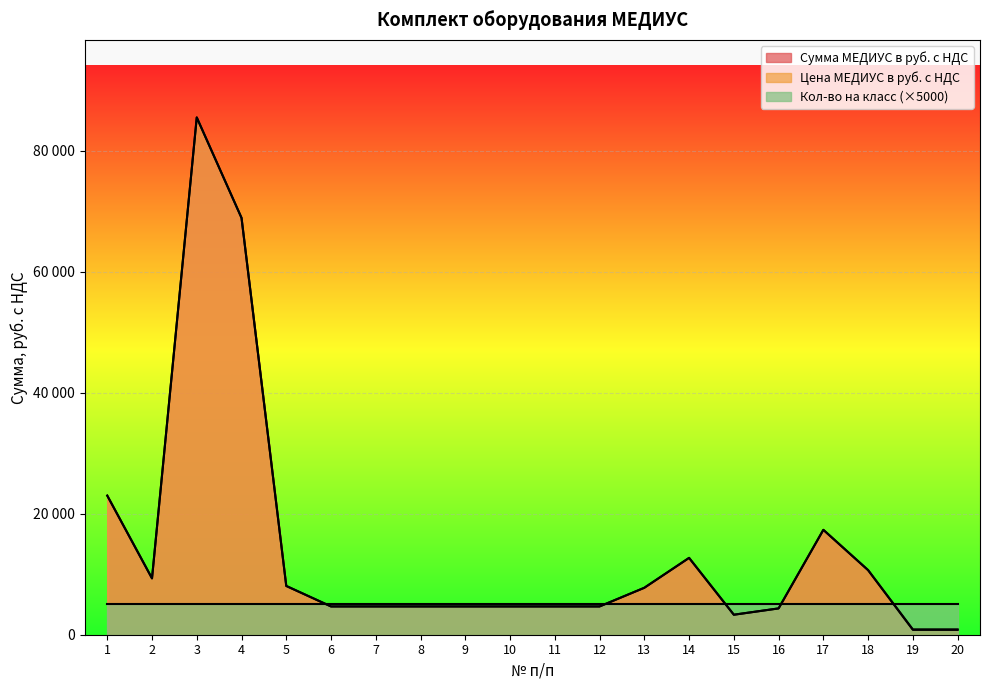

List the labels in order of Цена МЕДИУС в руб. с НДС value, largest first.

3, 4, 1, 17, 14, 18, 2, 5, 13, 6, 7, 8, 9, 10, 11, 12, 16, 15, 19, 20